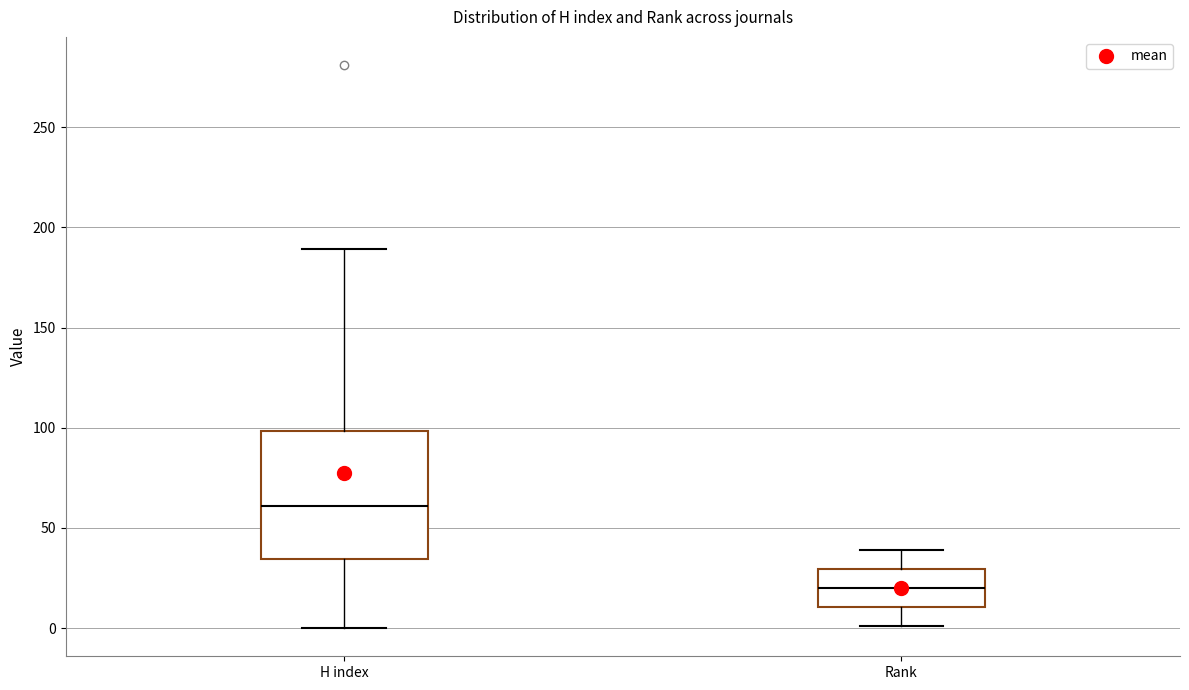

Where does the lower whisker of the box for H index end on the y-axis? The values are not printed on the chart, so give them approximately, as read against the axis.

0